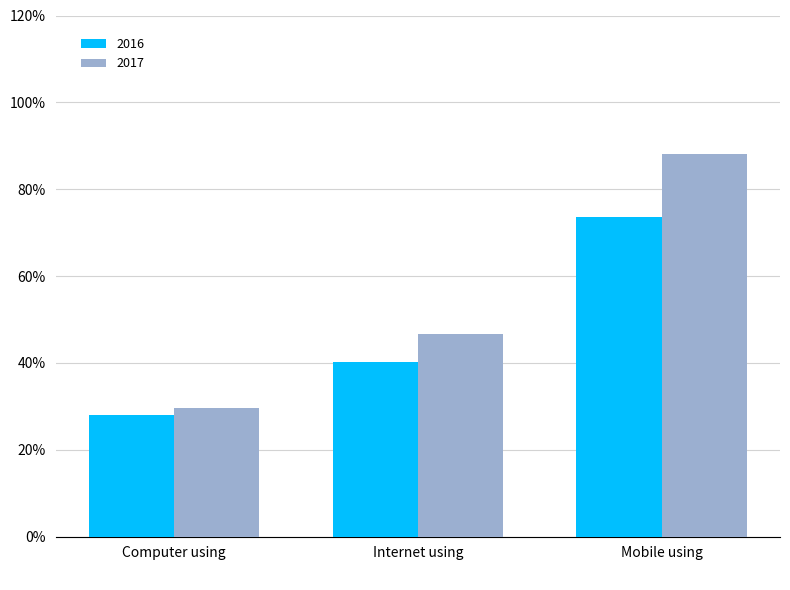

Which category has the lowest value across all series?

Computer using